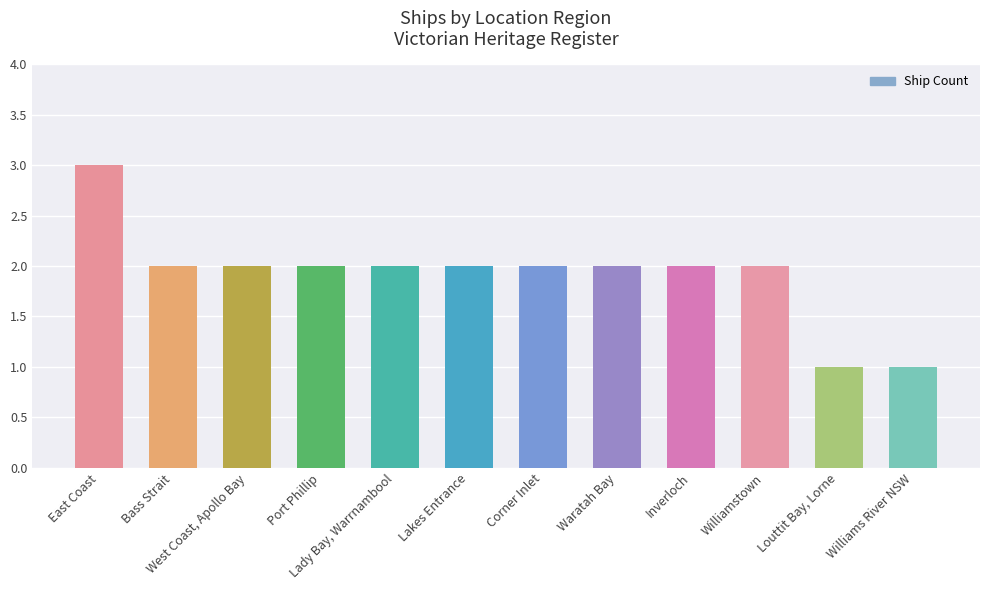

What is the label of the 1st bar from the right?

Williams River NSW